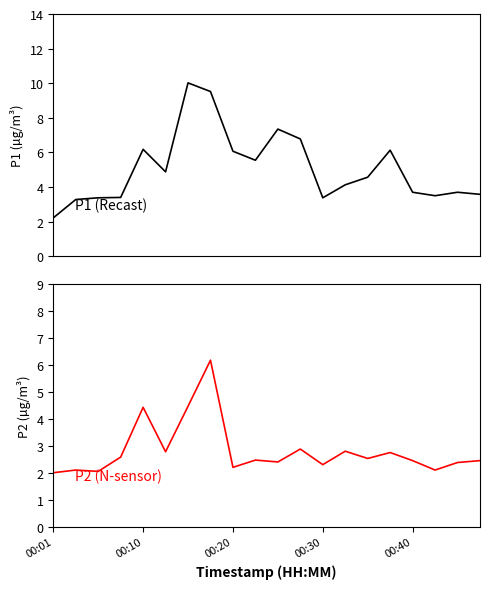

Count the number of categories in the chart.

20